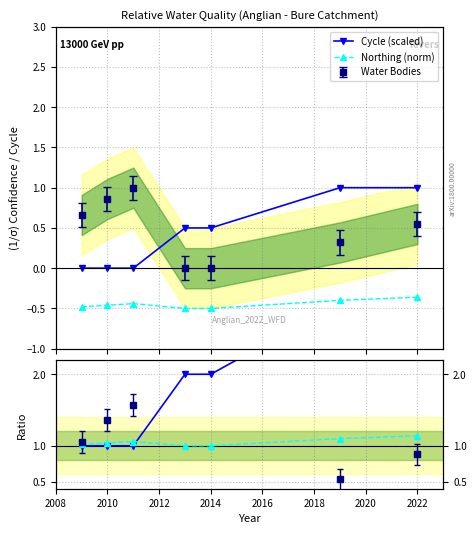

Is this an area chart (filled region under the line)?

No